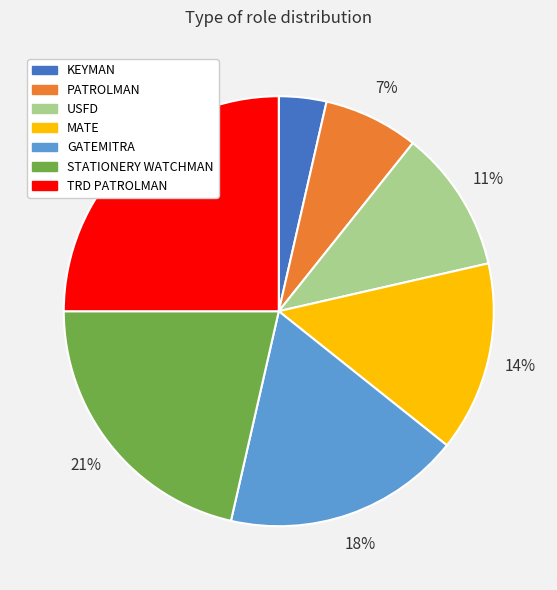

To the nearest percent, what is the average slice percentage?

14%